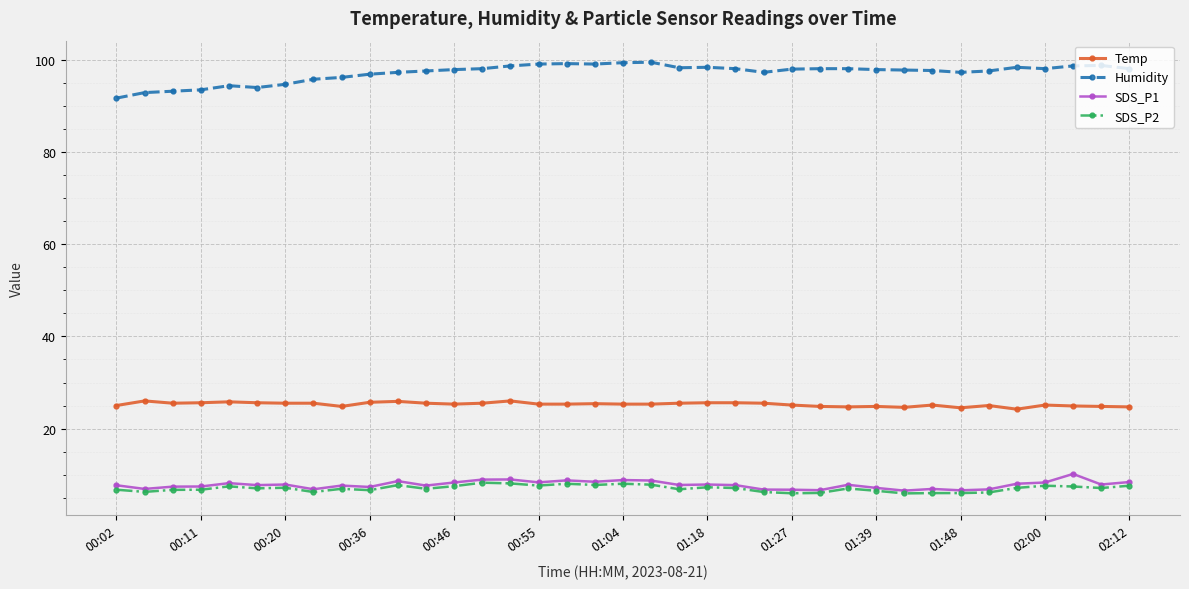

True or false: SDS_P2 and Temp cross at least once.

False